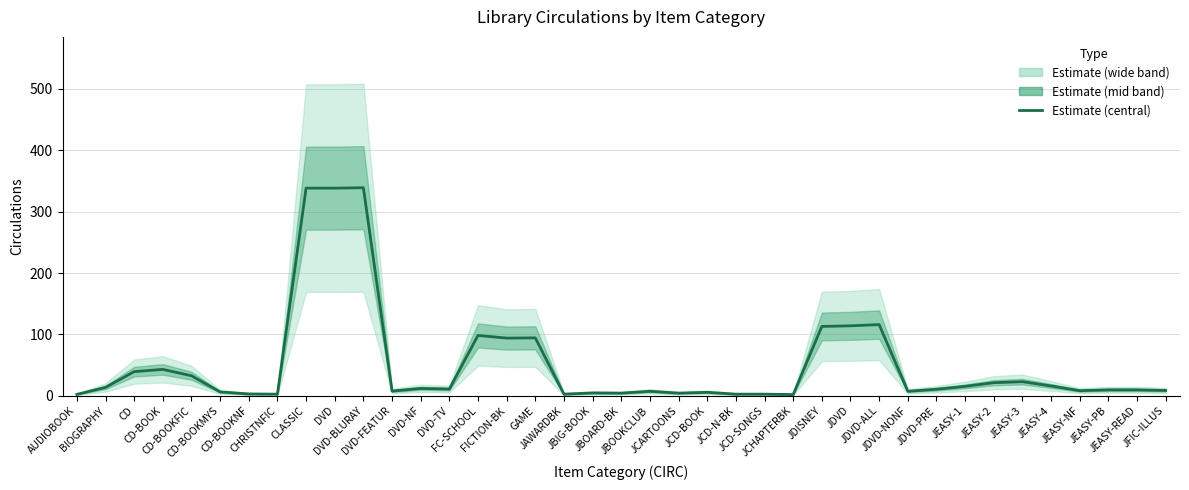

Approximately how many times larger is the value at JDVD-ALL compared to JDISNEY?

1.0